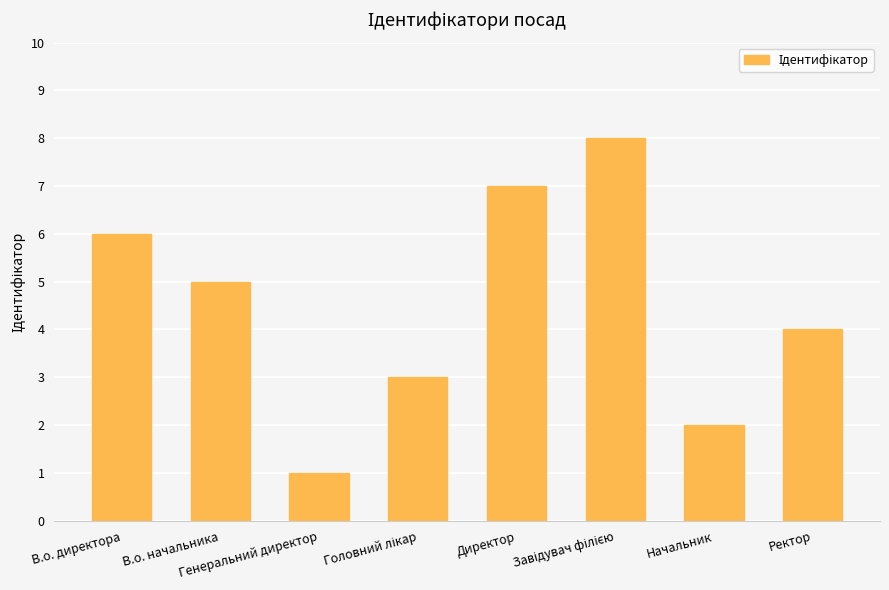

What is the sum of all values?

36